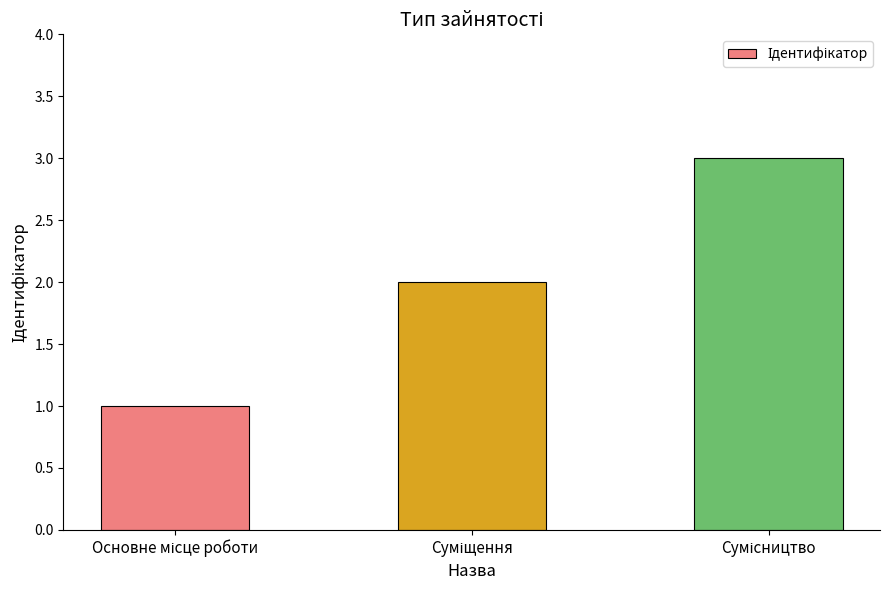

What is the sum of all values?

6